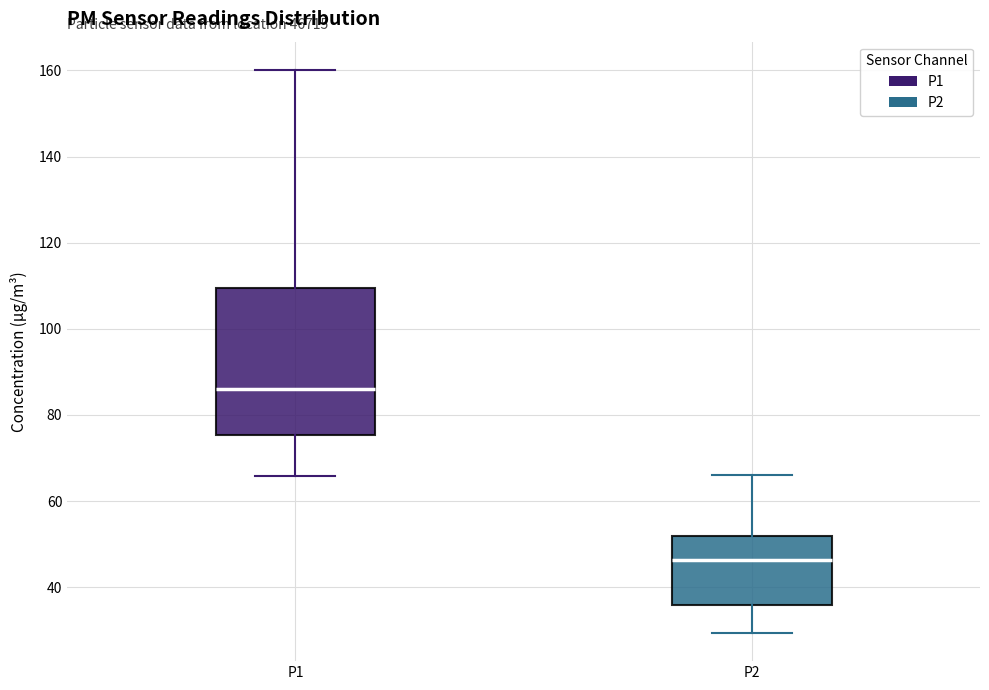

Comparing the boxes themselves (not the whiskers), which one is the tallest?

P1